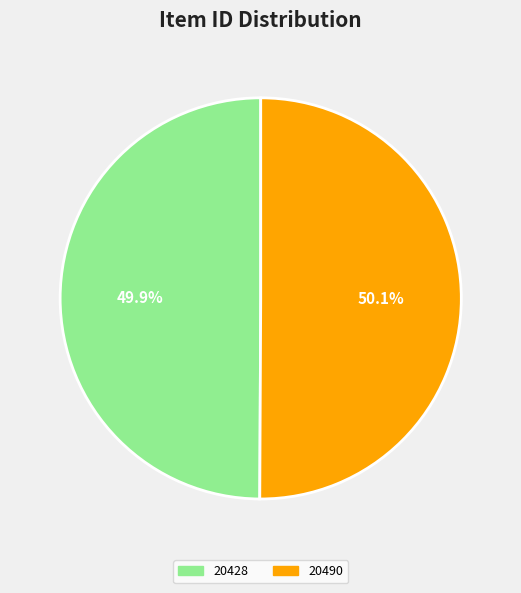

Is the sum of 20490 and 20428 greater than half?

Yes